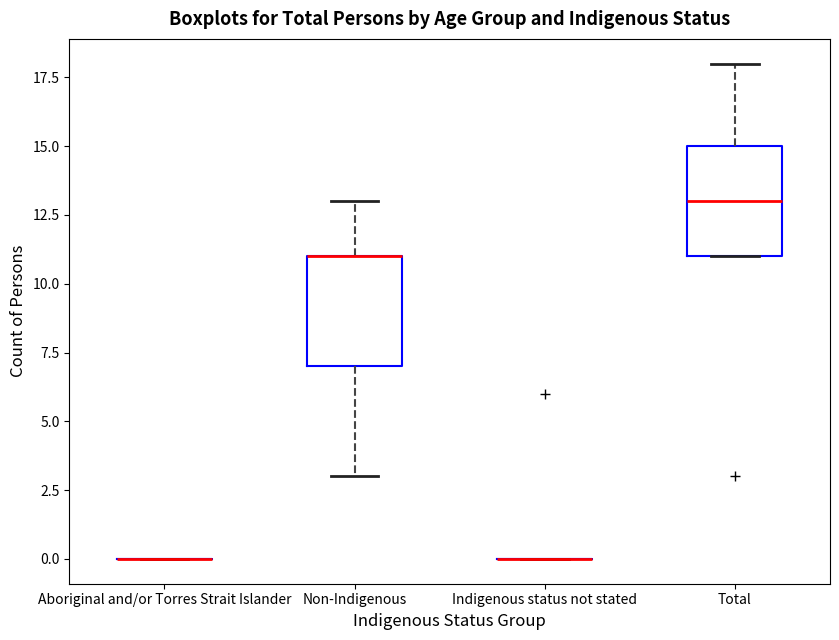

Reading left to right, transcribe this box plot: for each box, give where its median line is, the range the box spans, and where its two whiskers end, as read against the y-axis. The values are not printed on the chart, so give them approximately, as read against the axis.

Aboriginal and/or Torres Strait Islander: box collapsed to a line at 0, whiskers 0 to 0
Non-Indigenous: median 11 (drawn on the box's upper edge), box 7 to 11, whiskers 3 to 13
Indigenous status not stated: box collapsed to a line at 0, whiskers 0 to 0
Total: median 13, box 11 to 15, whiskers 11 to 18